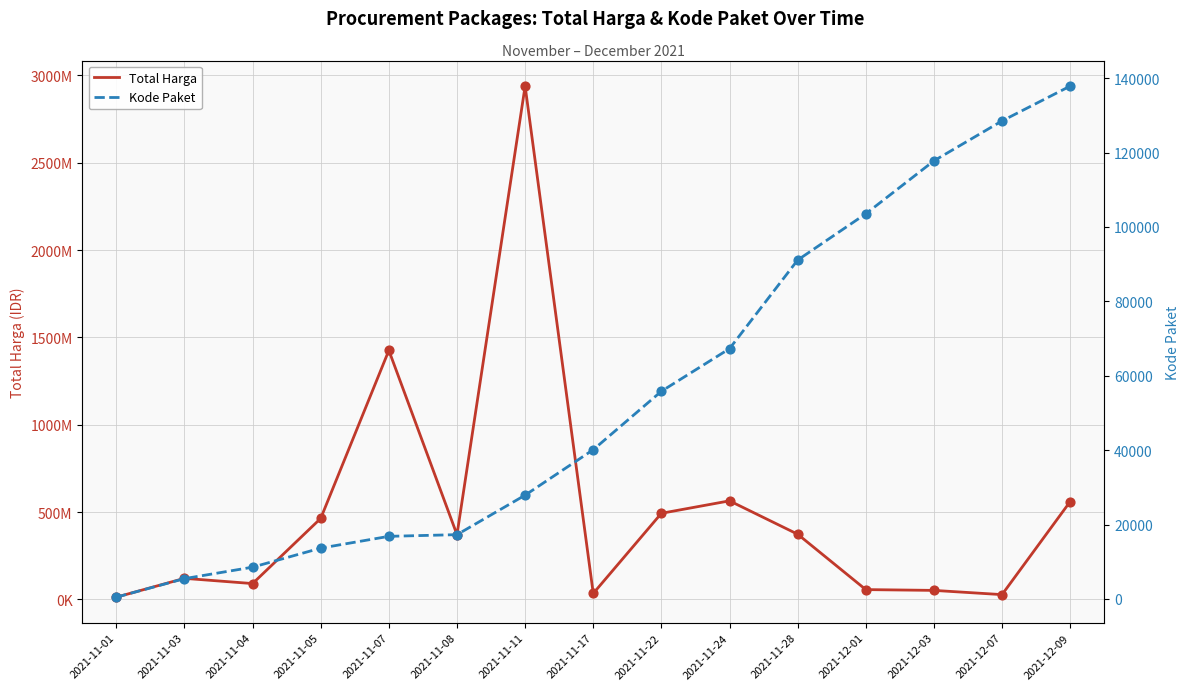

Which series reaches the minimum Y coordinate?

Kode Paket